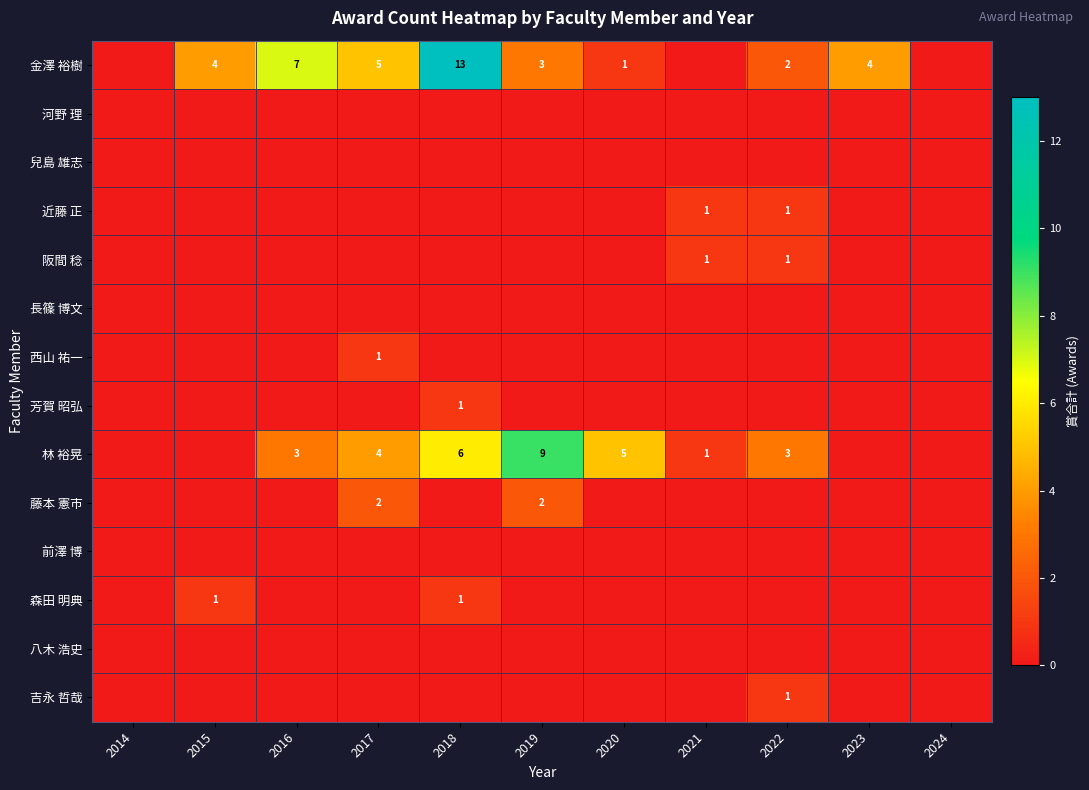

Which series has the widest spread of values?

金澤 裕樹